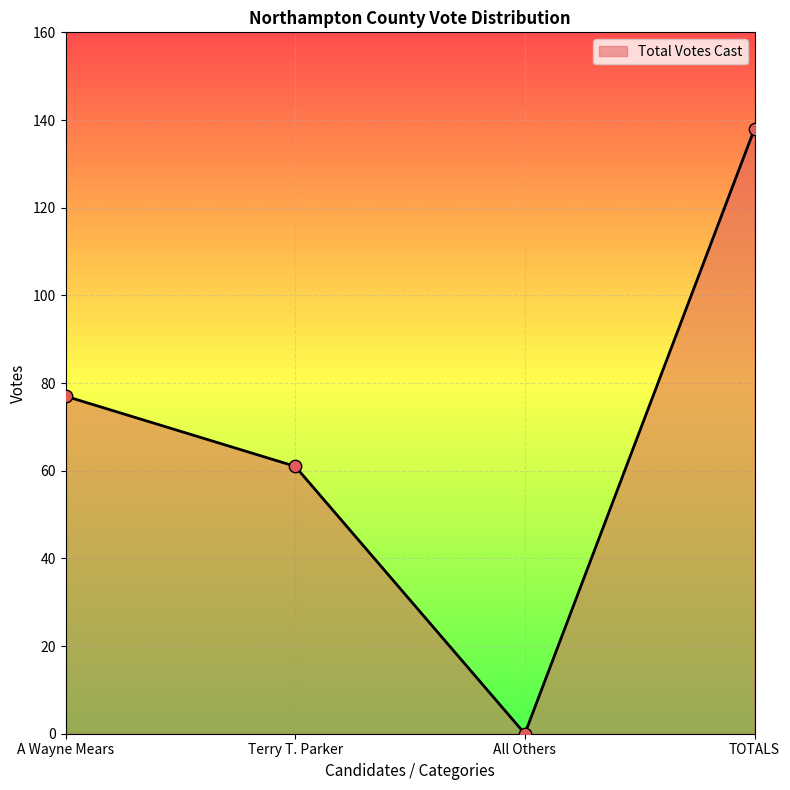

What is the ratio of the value at TOTALS to the value at A Wayne Mears?

1.8